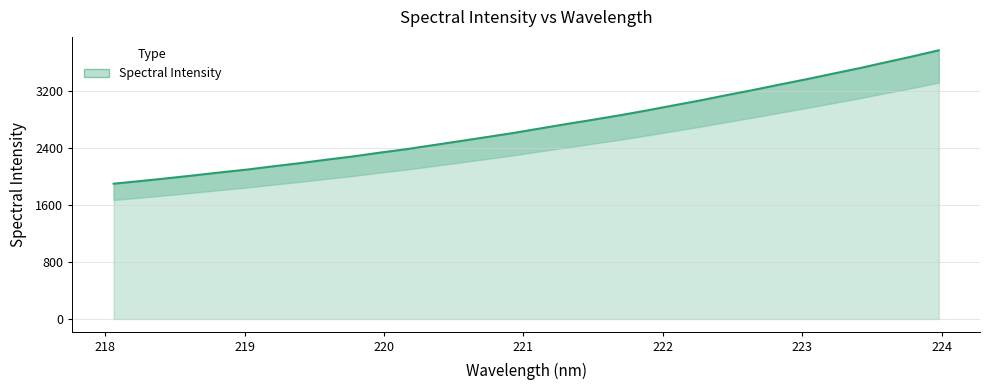

True or false: there are more than 0 points higher than both neighbors.

False